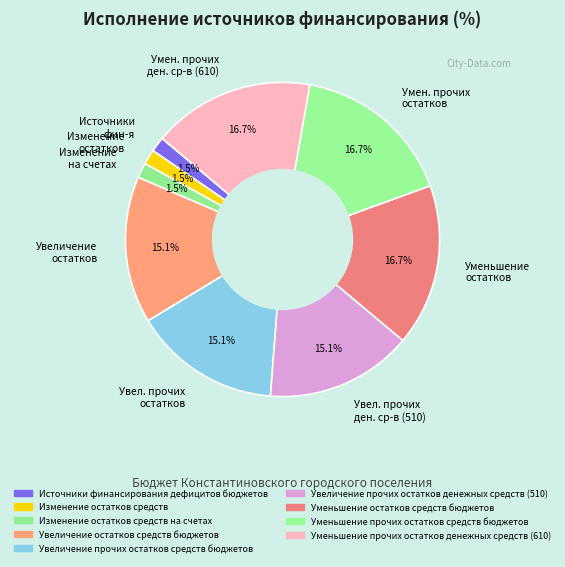

Between Изменение на счетах and Умен. прочих остатков, which is larger?

Умен. прочих остатков